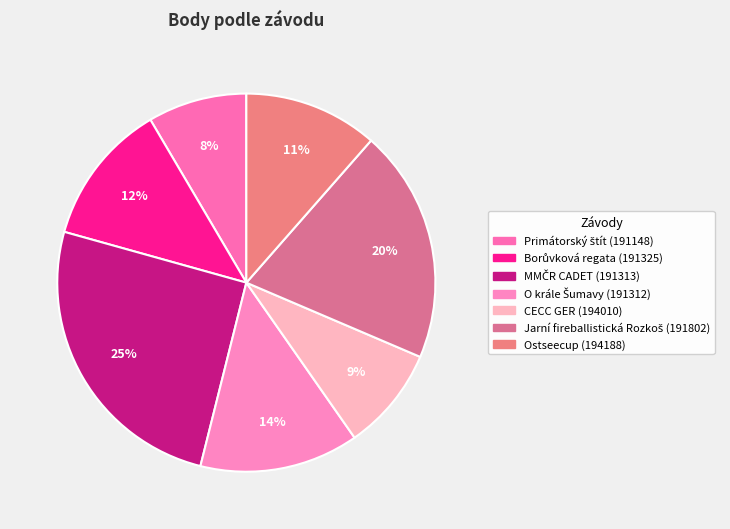

What is the smallest slice in the pie chart?

191148